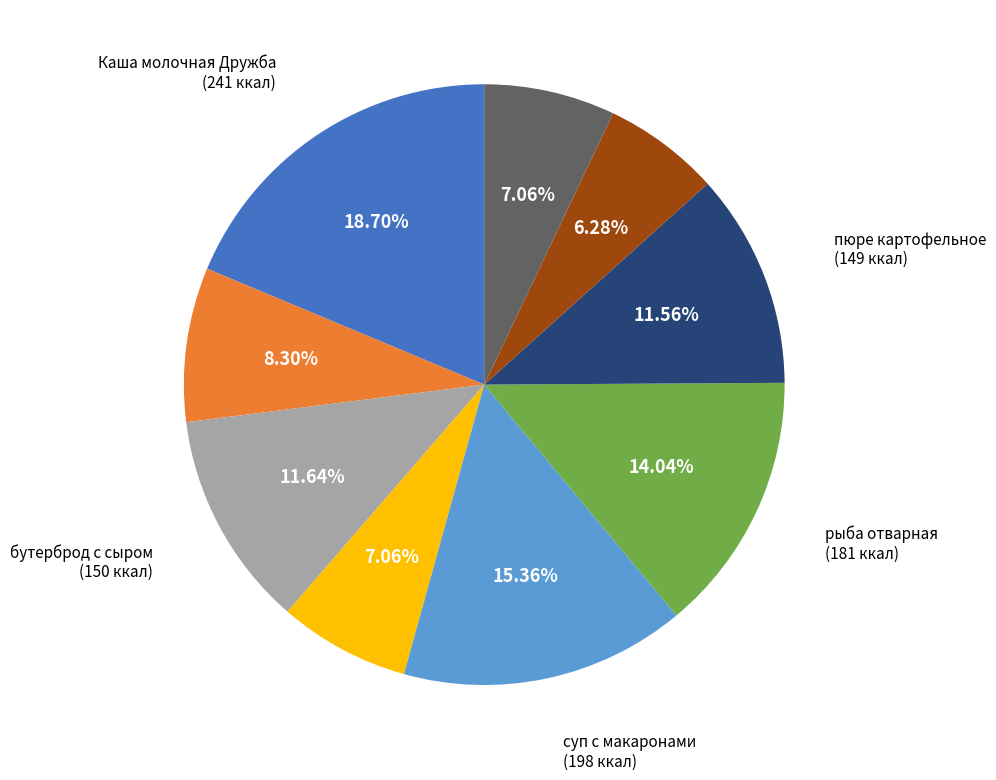

Does any single category account for the majority?

No